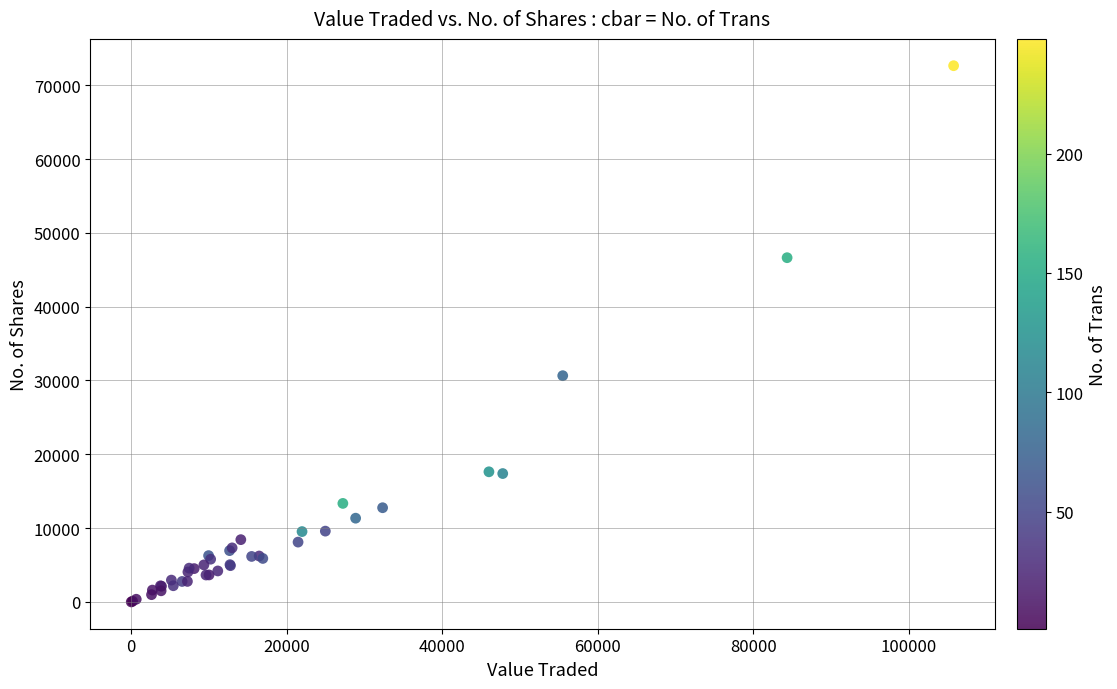

What Y value in the scatter plot is closest to 36323?

30651